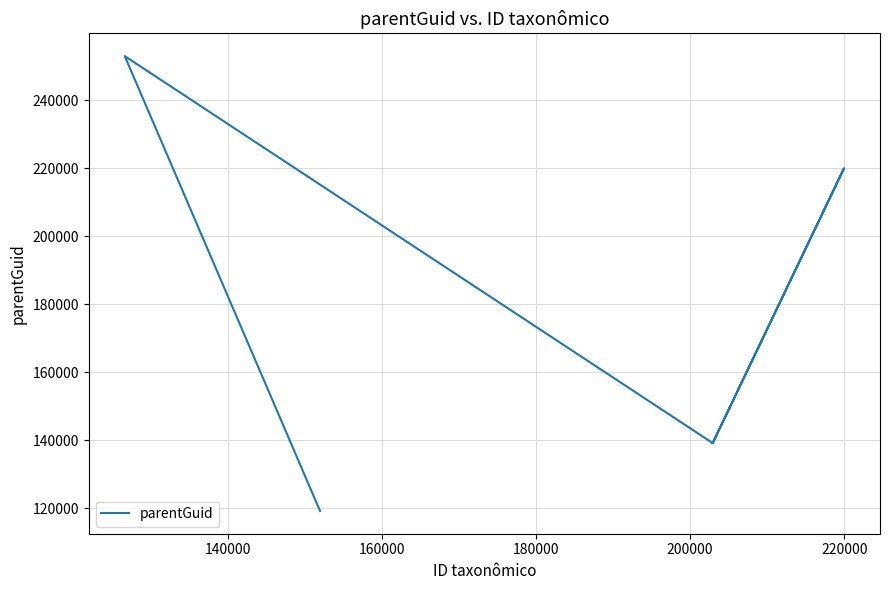

What is the value of the 3rd point from the left?

139110